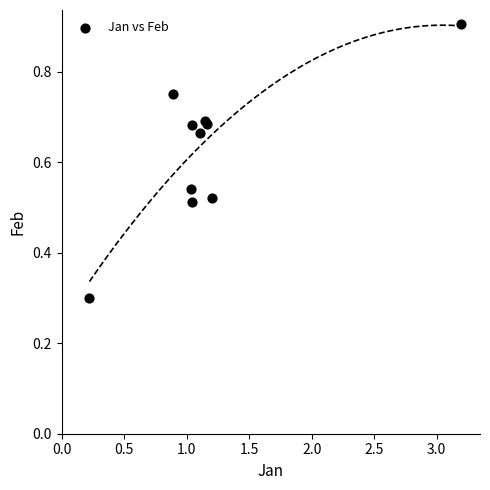

What Y value in the scatter plot is closest to 0?

0.3